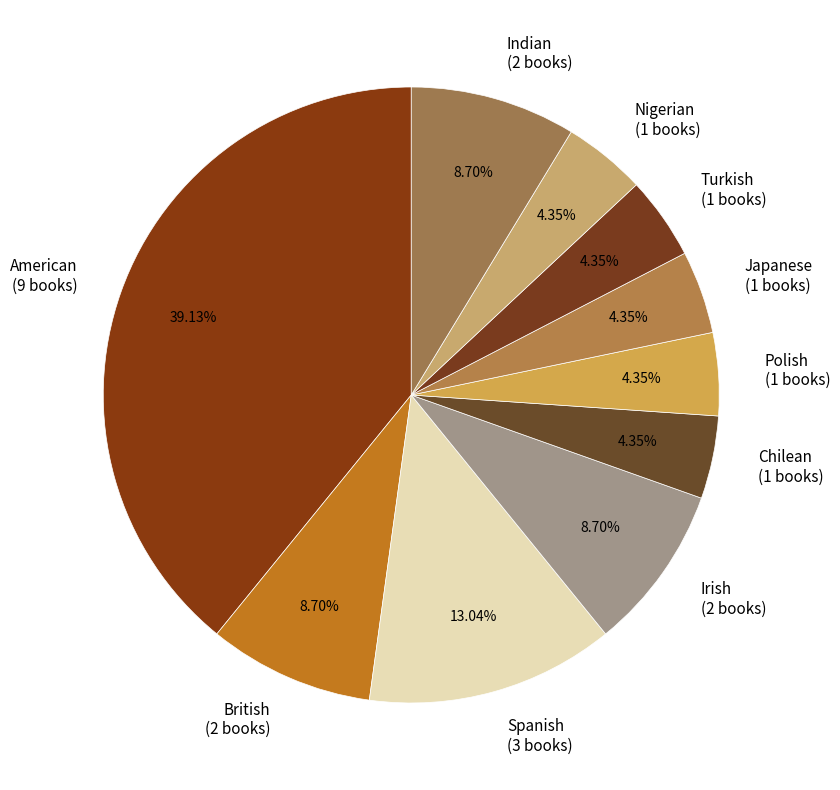

The Nigerian slice represents 17% of the pie. True or false?

False